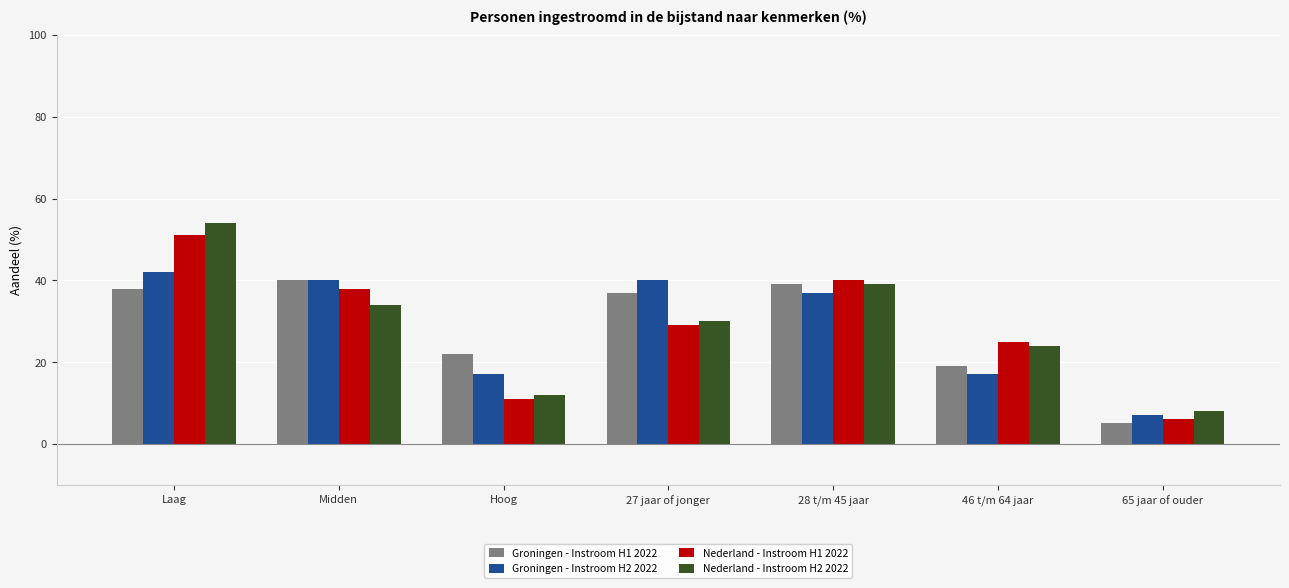

What is the minimum value shown in the chart?

5